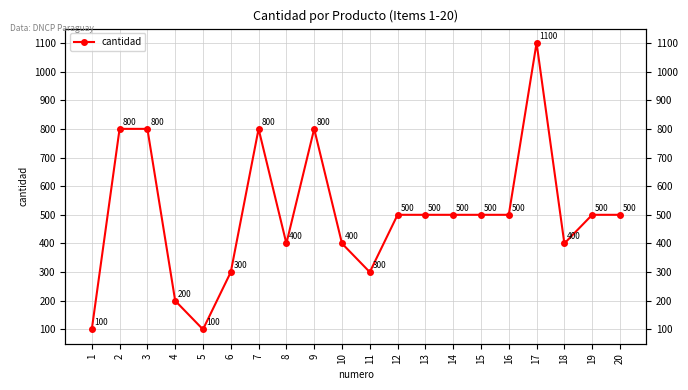

Reading left to right, extract all data points from this chart.

100	800	800	200	100	300	800	400	800	400	300	500	500	500	500	500	1100	400	500	500